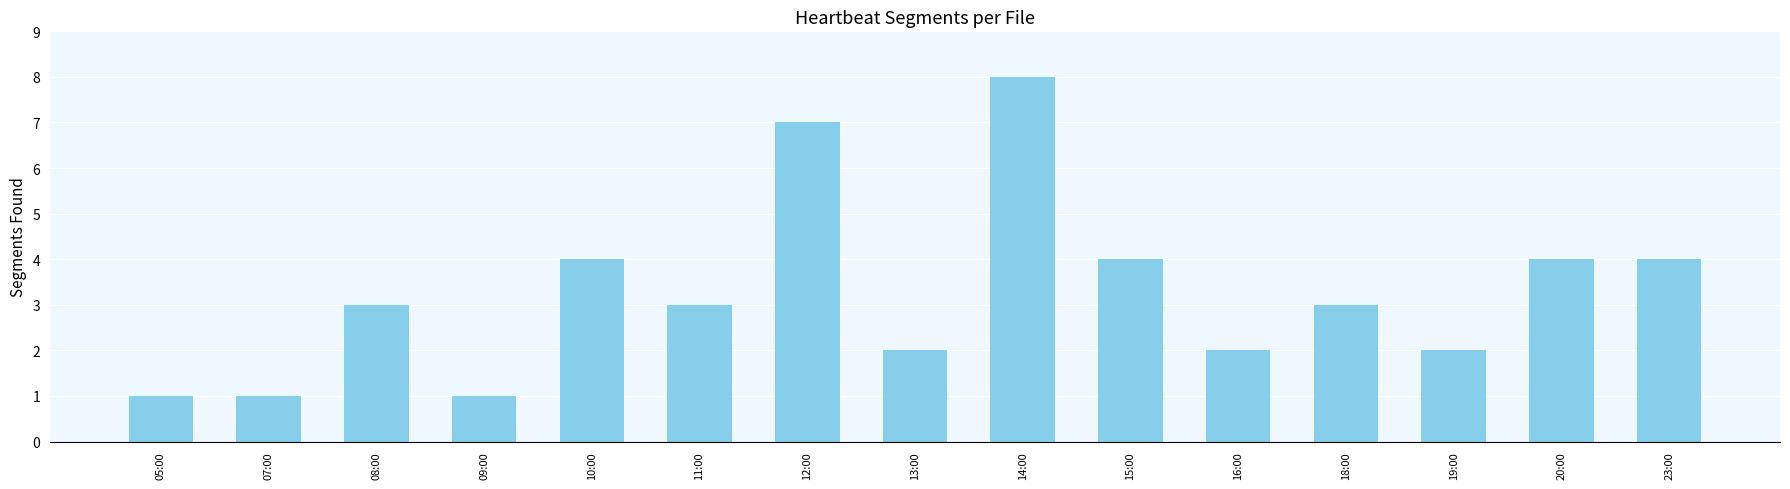

What is the difference between the second highest and minimum values?

6